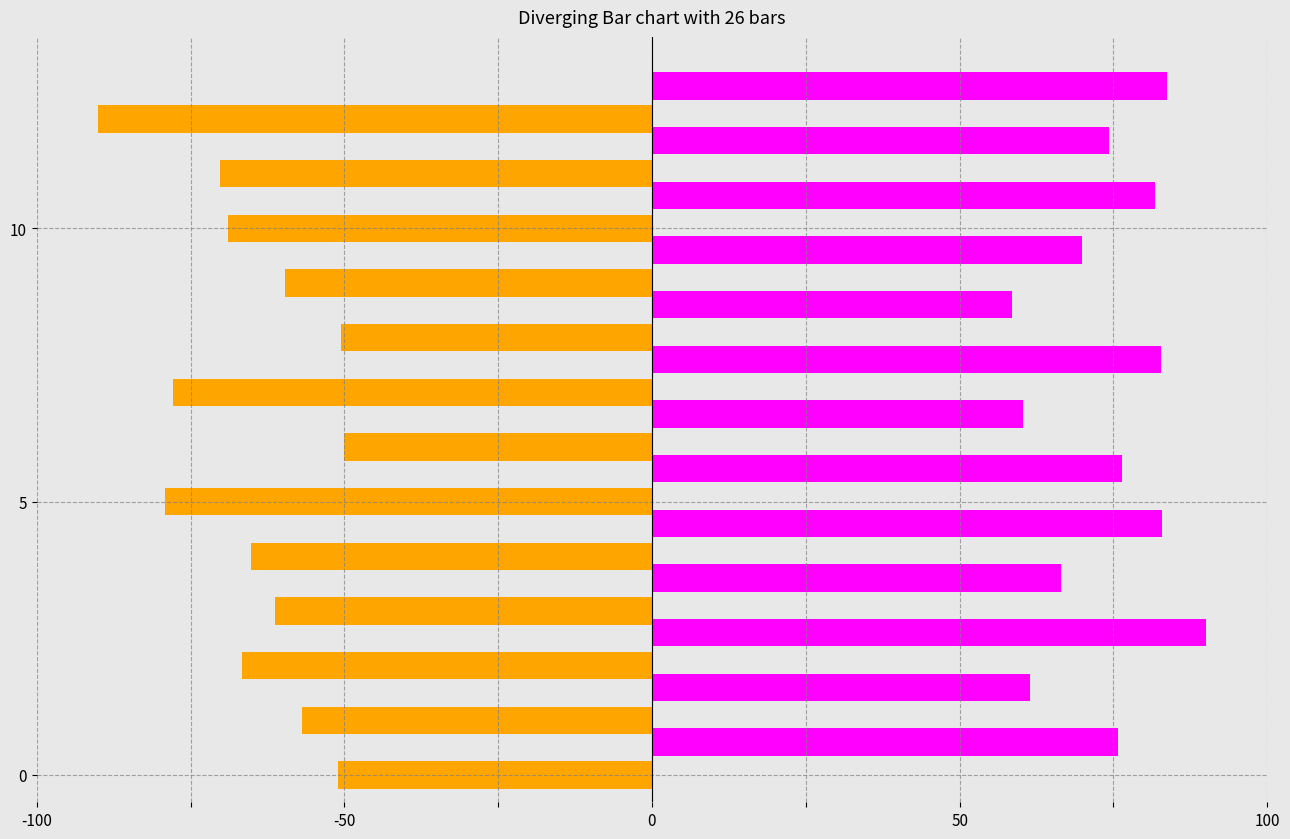

What is the minimum value shown in the chart?

-90.0